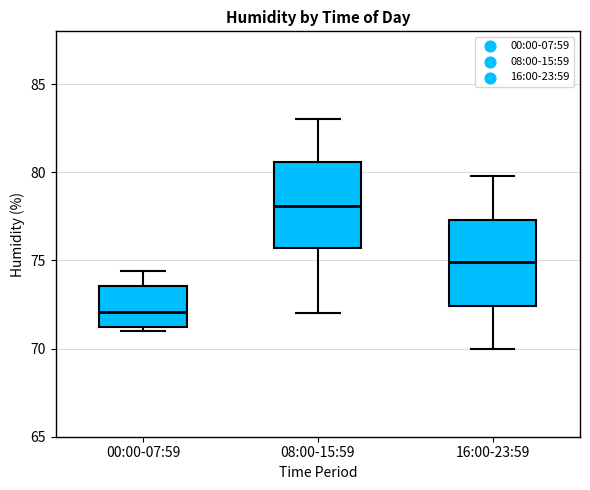

Reading left to right, transcribe this box plot: for each box, give where its median line is, the range the box spans, and where its two whiskers end, as read against the y-axis. The values are not printed on the chart, so give them approximately, as read against the axis.

00:00-07:59: median 72.0, box 71.0 to 73.5, whiskers 71.0 (just below the box's lower edge) to 74.5
08:00-15:59: median 78.0, box 75.5 to 80.5, whiskers 72.0 to 83.0
16:00-23:59: median 75.0, box 72.5 to 77.5, whiskers 70.0 to 80.0